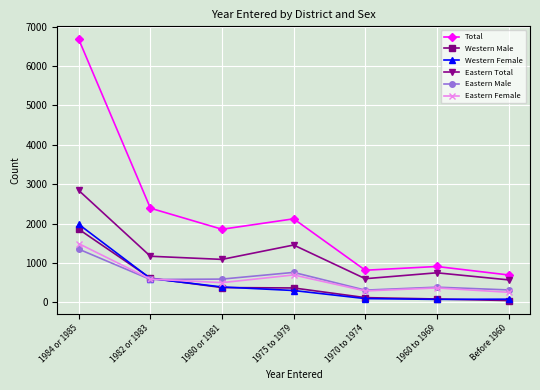

True or false: Eastern Total and Western Male intersect in this chart.

False